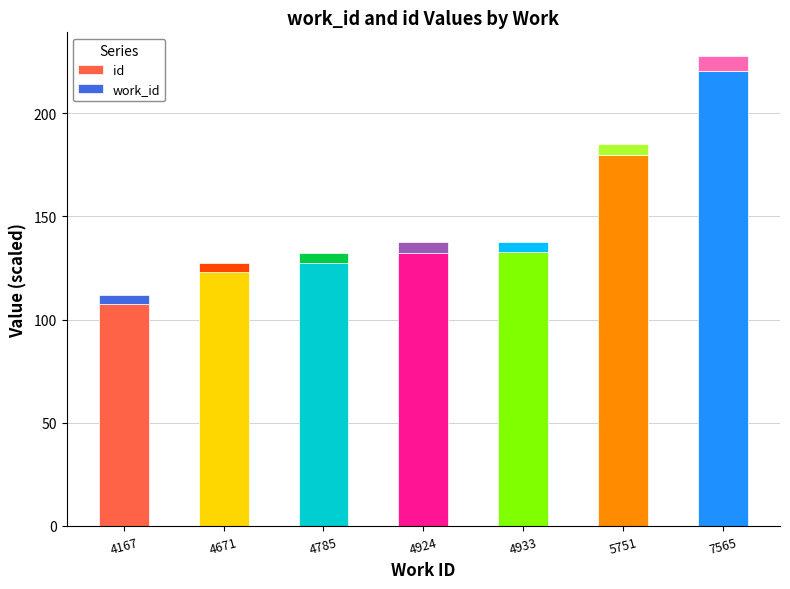

Are the bars horizontal?

No